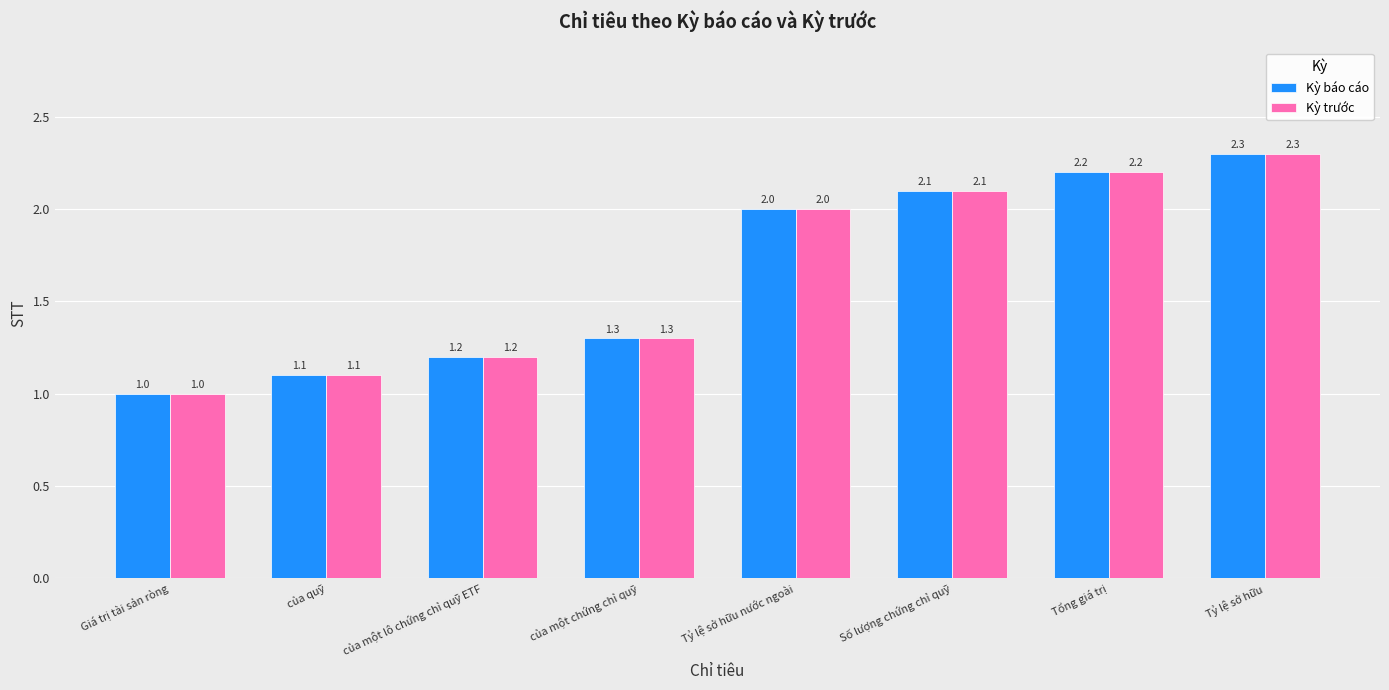

What is the label of the 6th bar from the right?

của một lô chứng chỉ quỹ ETF